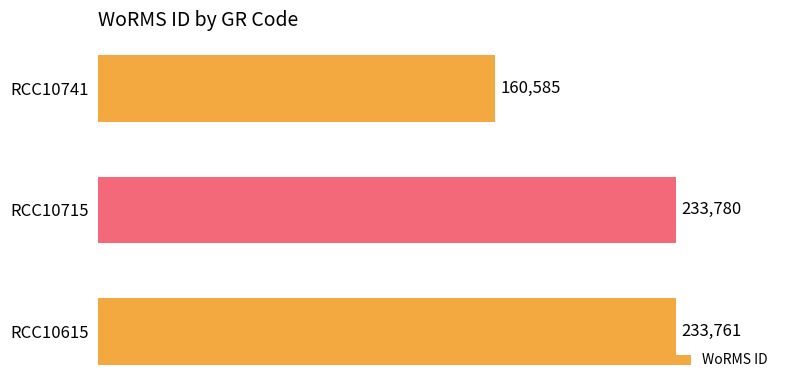

Reading top to bottom, what are all the values shown in this chart?

160585	233780	233761